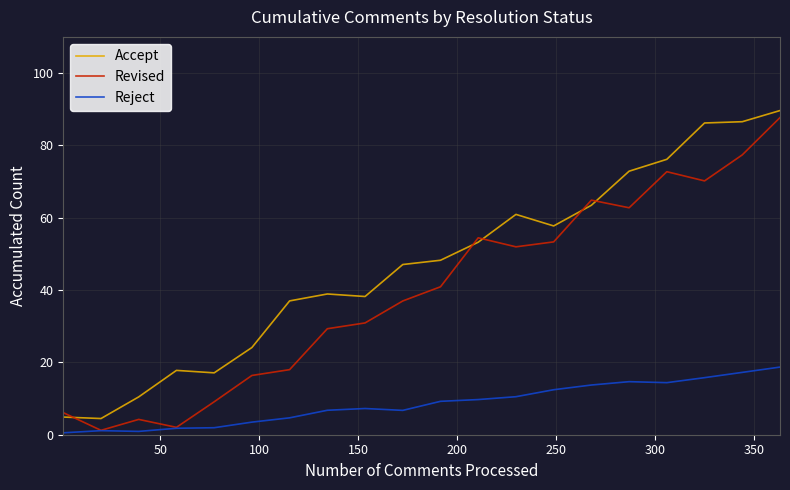

Which series has the largest total across all categories?

Accept